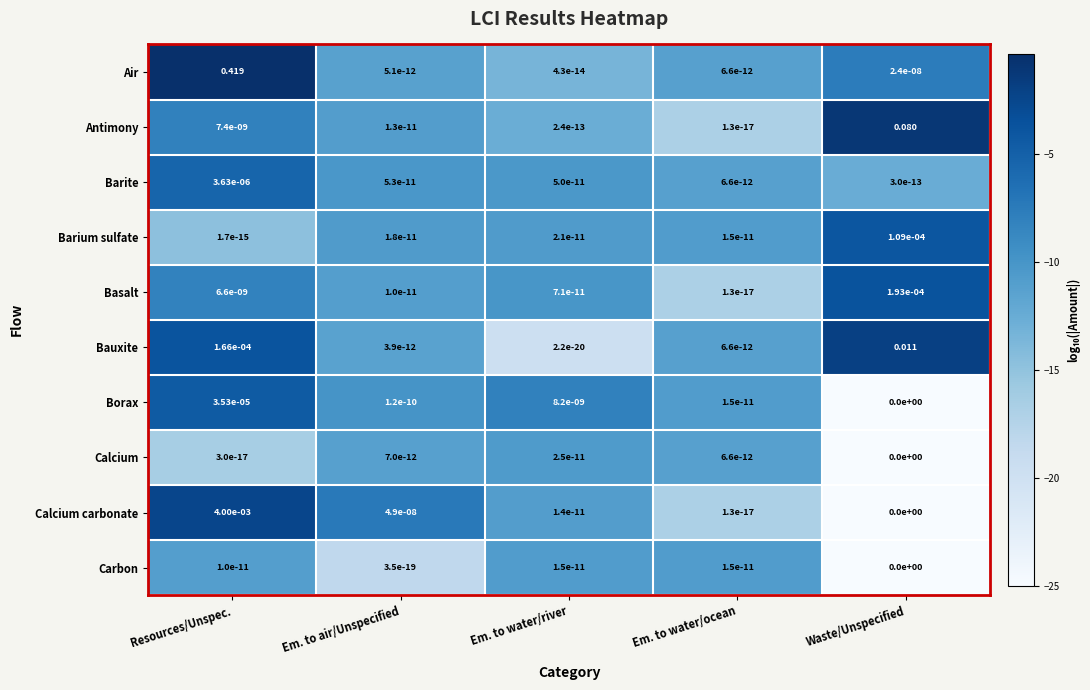

At which category is the sum across all series the highest?

Resources/Unspec.